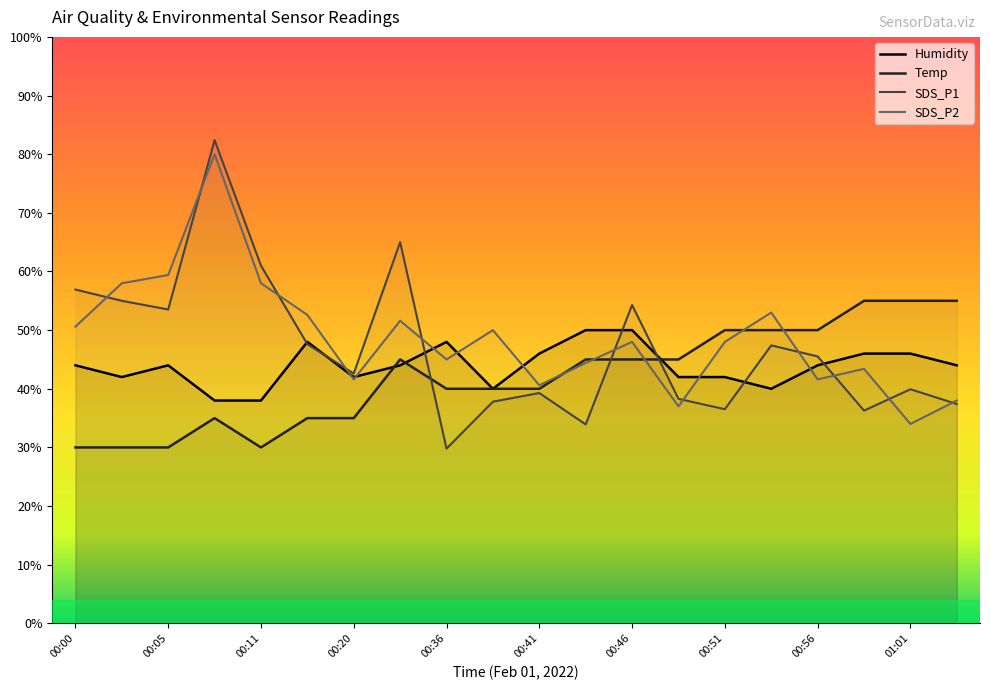

What is the label of the 4th point from the left?

00:09